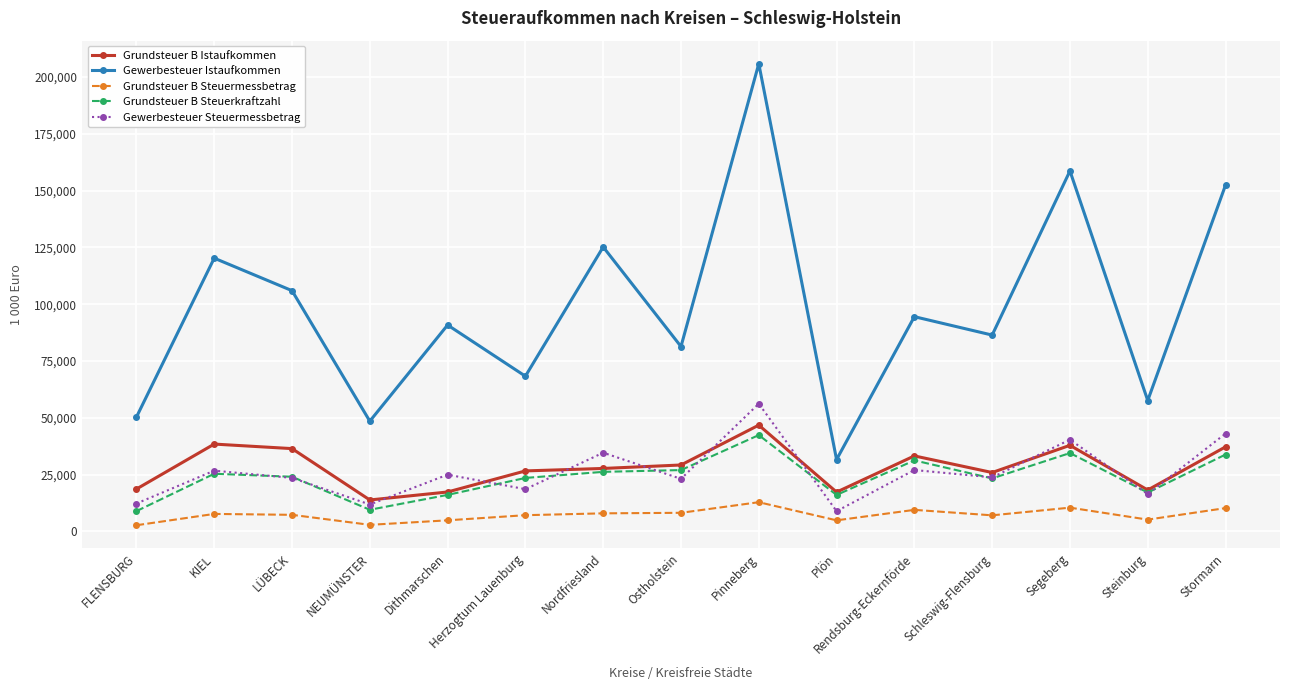

How many values in the Gewerbesteuer Istaufkommen series are below 90839?

7